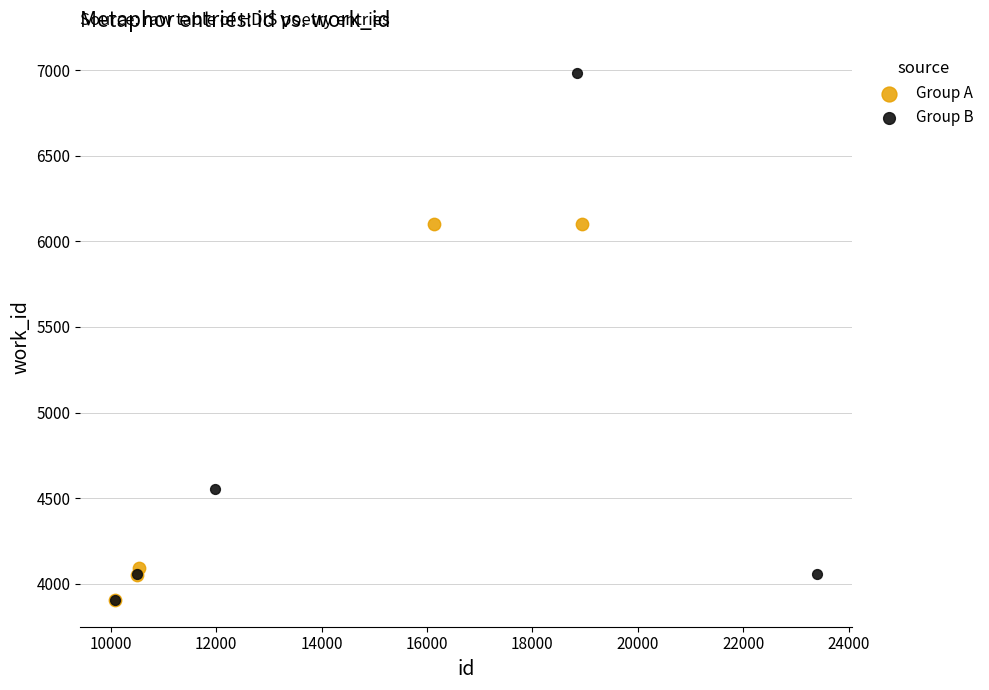

Which series contains the highest Y value?

Group B